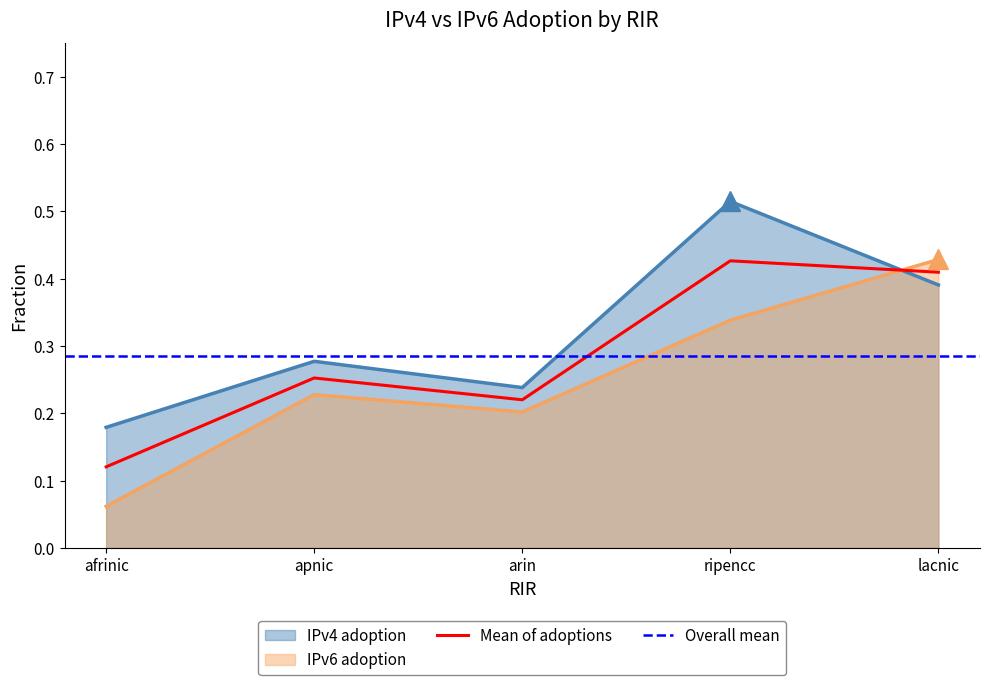

What position from the left is arin?

3